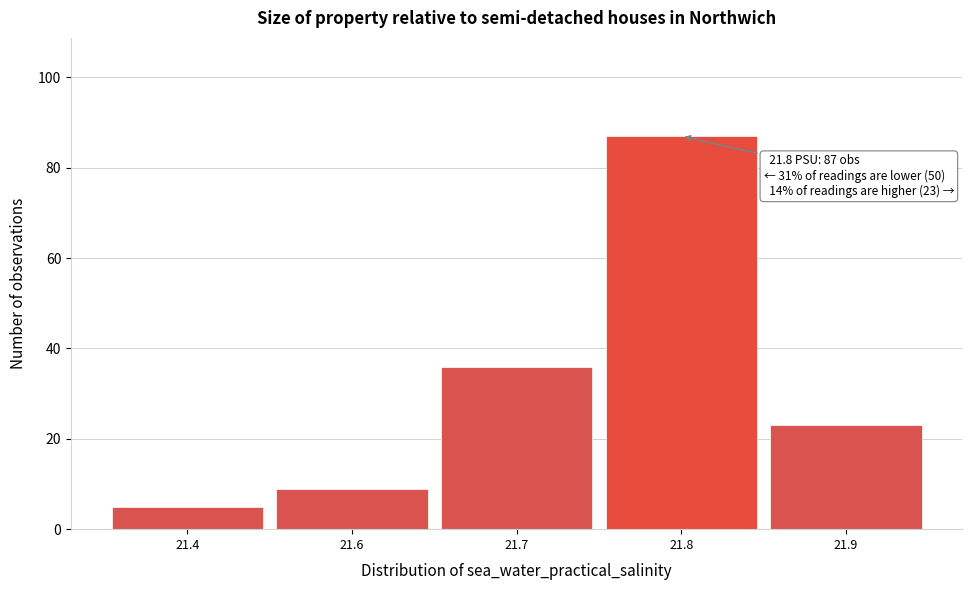

Reading left to right, list all the values displayed in this chart.

21.4=5	21.6=9	21.7=36	21.8=87	21.9=23